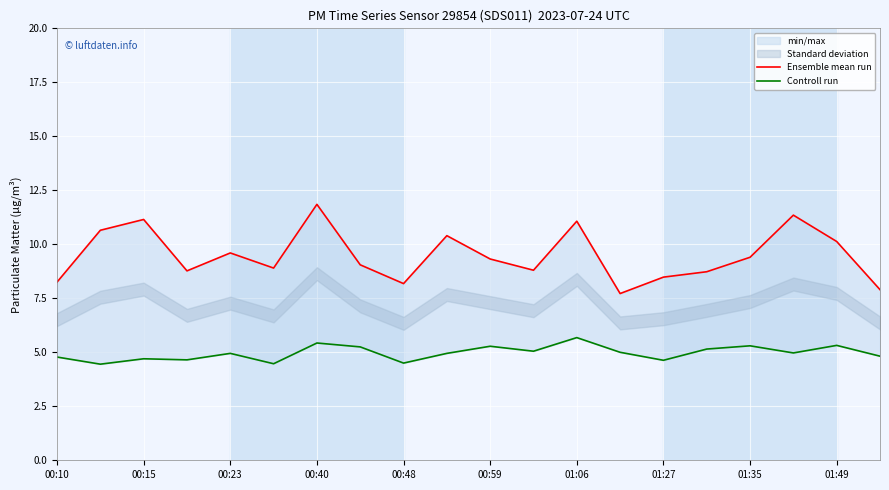

The Ensemble mean run series shows 11.1 at 01:06. True or false?

True